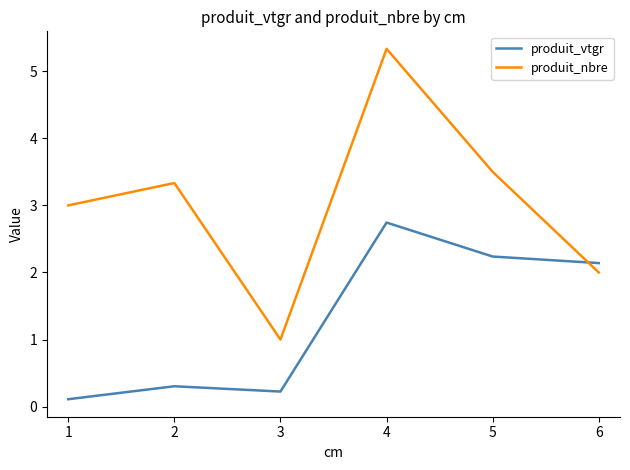

Which category has the highest value in the produit_vtgr series?

4